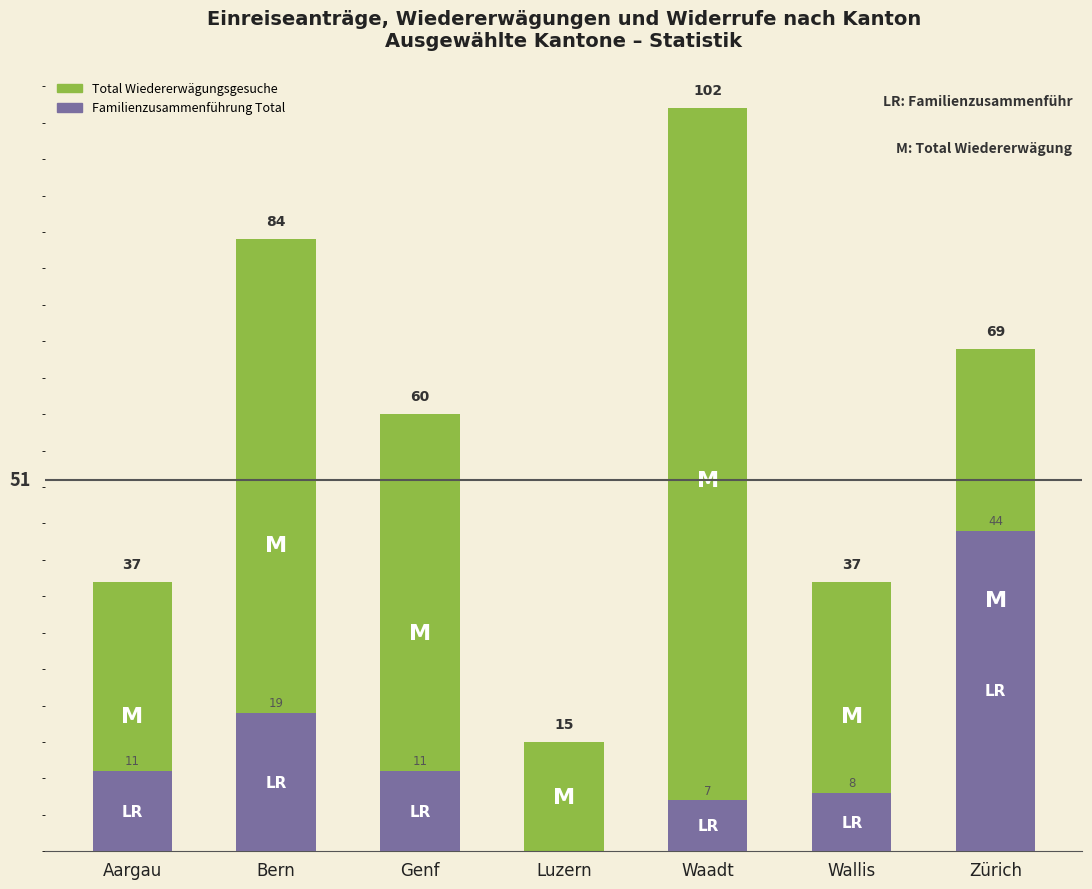

What are all the series names shown in the legend?

Familienzusammenführung Total, Total Wiedererwägungsgesuche